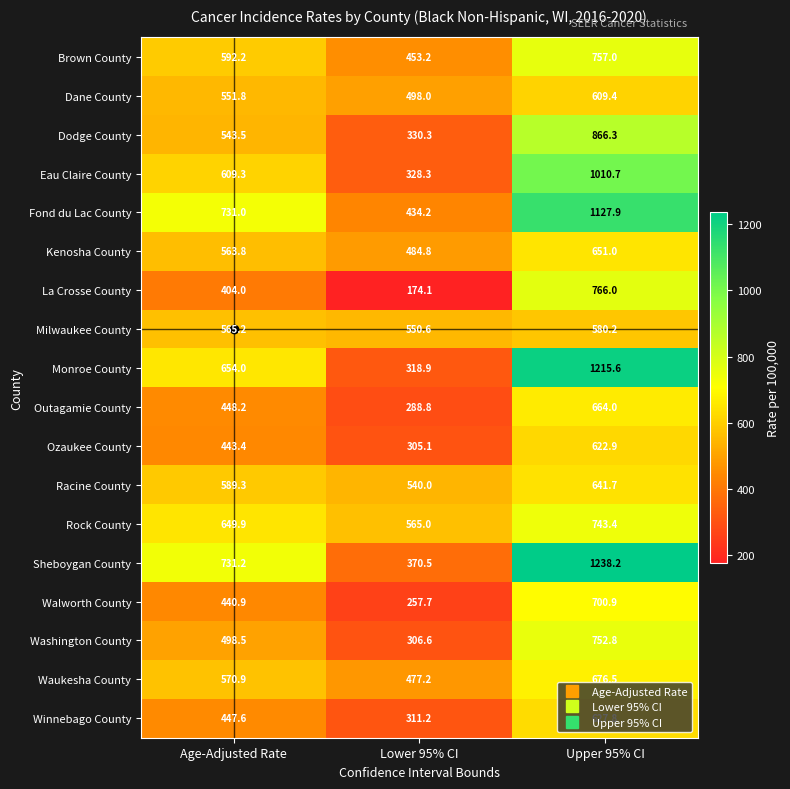

Is it true that Walworth County equals 81.0 at Lower 95% CI?

False